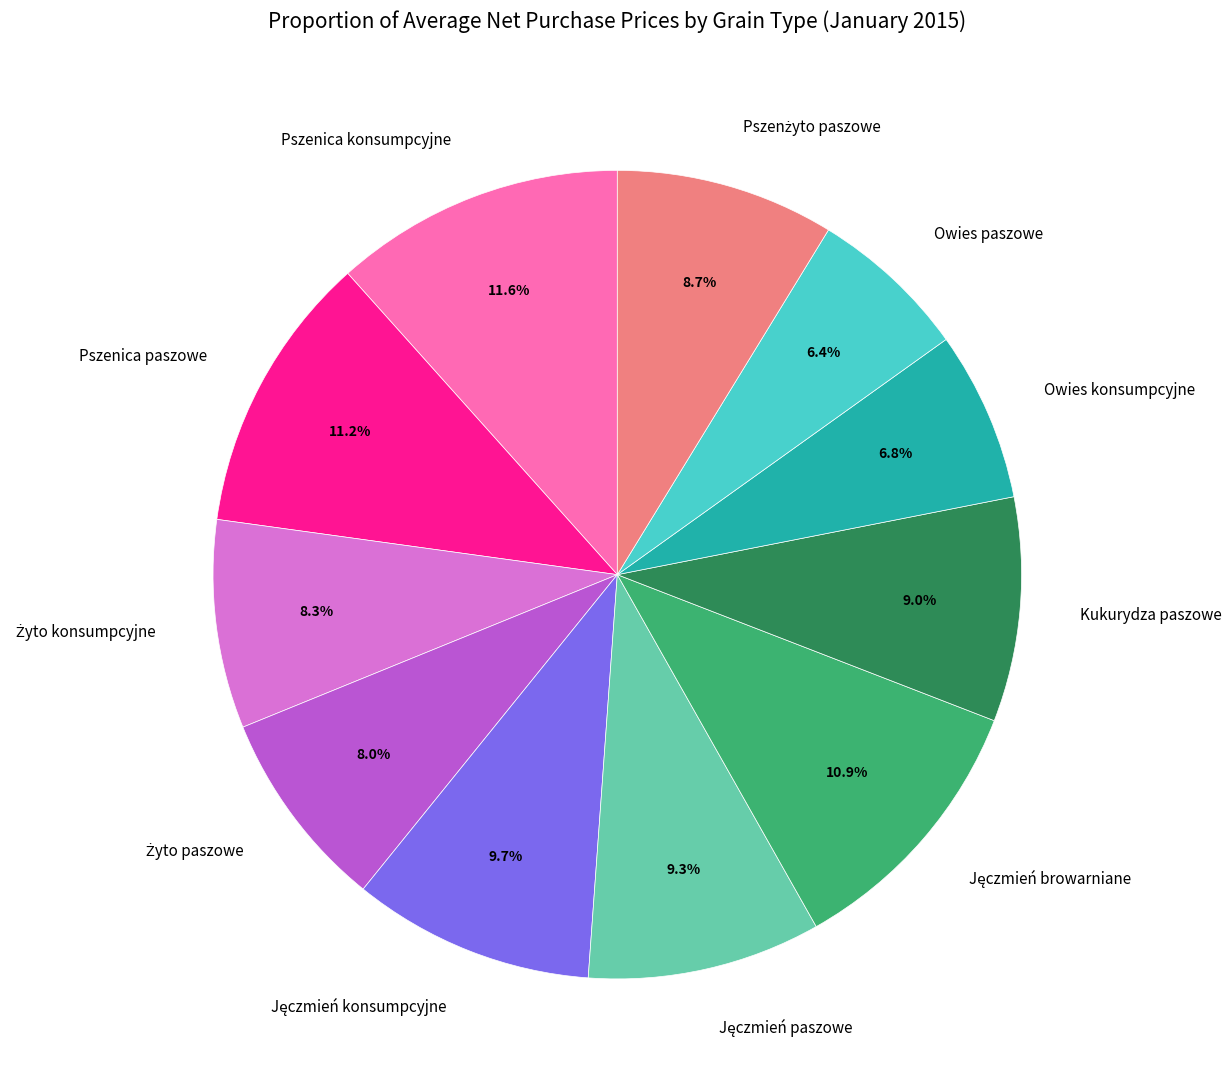

Count the number of slices in the pie.

11